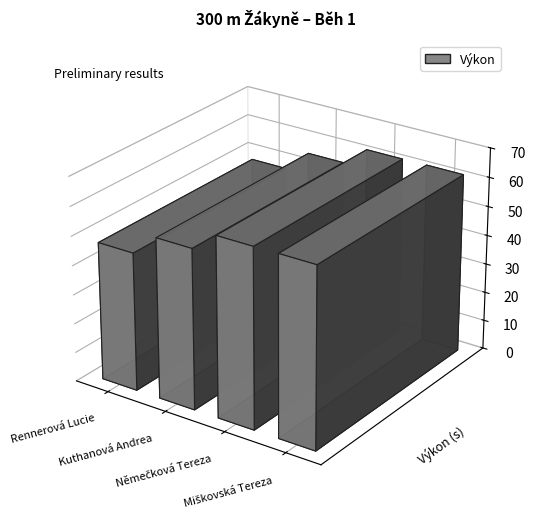

Count the number of categories in the chart.

4